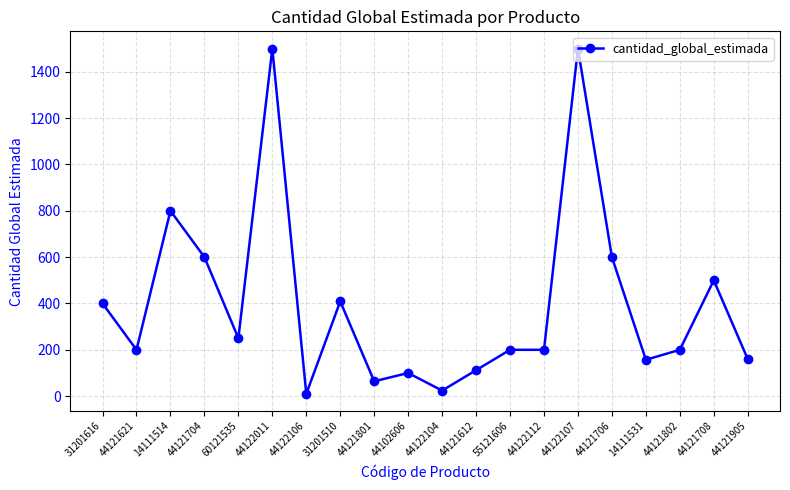

What is the maximum value shown in the chart?

1500